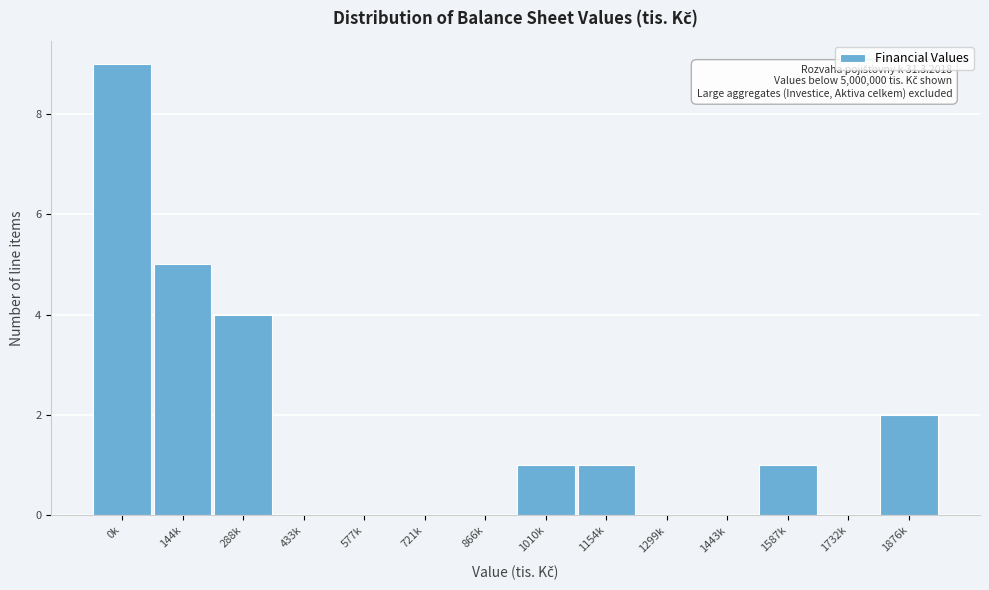

Reading right to left, what are all the values shown in this chart?

1876k=2	1732k=0	1587k=1	1443k=0	1299k=0	1154k=1	1010k=1	866k=0	721k=0	577k=0	433k=0	288k=4	144k=5	0k=9